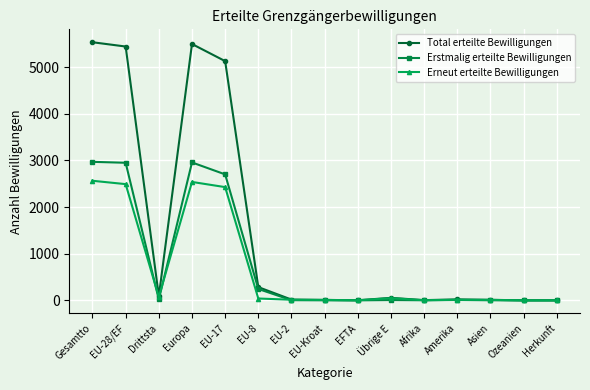

The Erstmalig erteilte Bewilligungen series shows 7 at Übrige E. True or false?

True